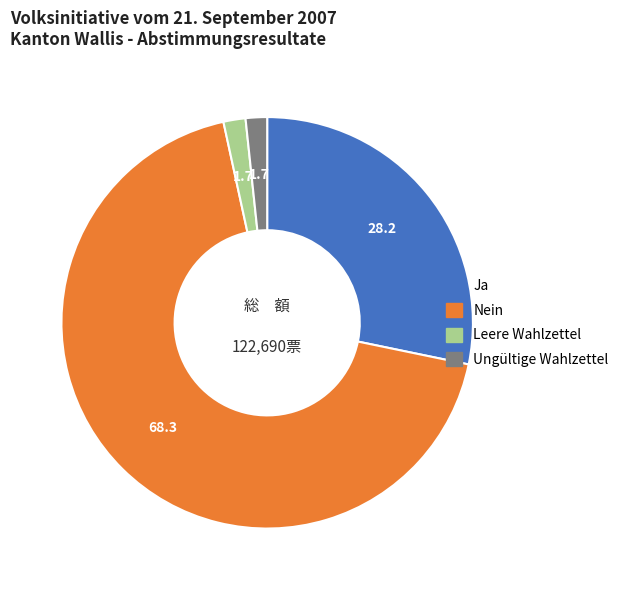

Count the number of slices in the pie.

4